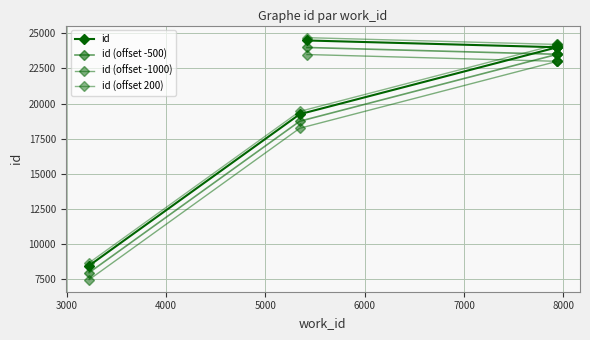

Which series has the widest spread of values?

id